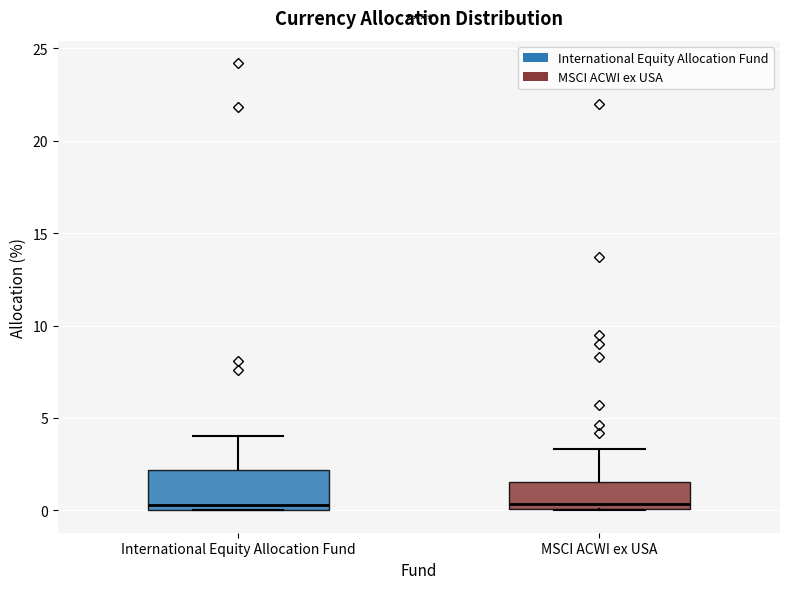

Where is the upper edge of the box for International Equity Allocation Fund on the y-axis? The values are not printed on the chart, so give them approximately, as read against the axis.

2.0